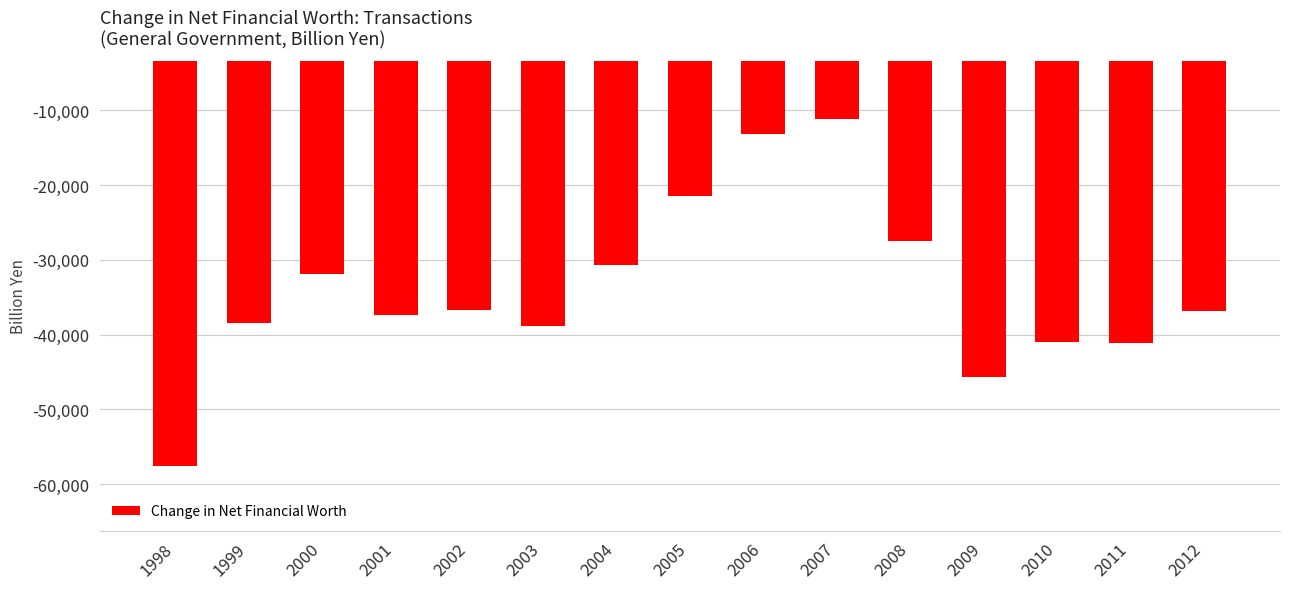

Read the value at 2001.

-37366.5